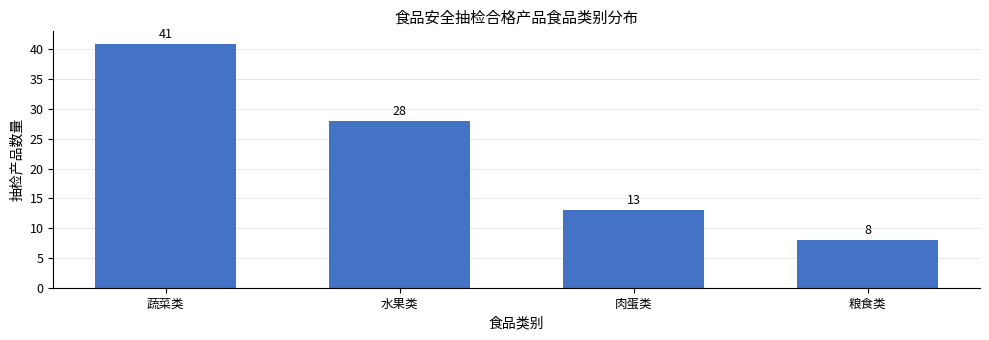

Reading left to right, list all the values displayed in this chart.

蔬菜类=41	水果类=28	肉蛋类=13	粮食类=8